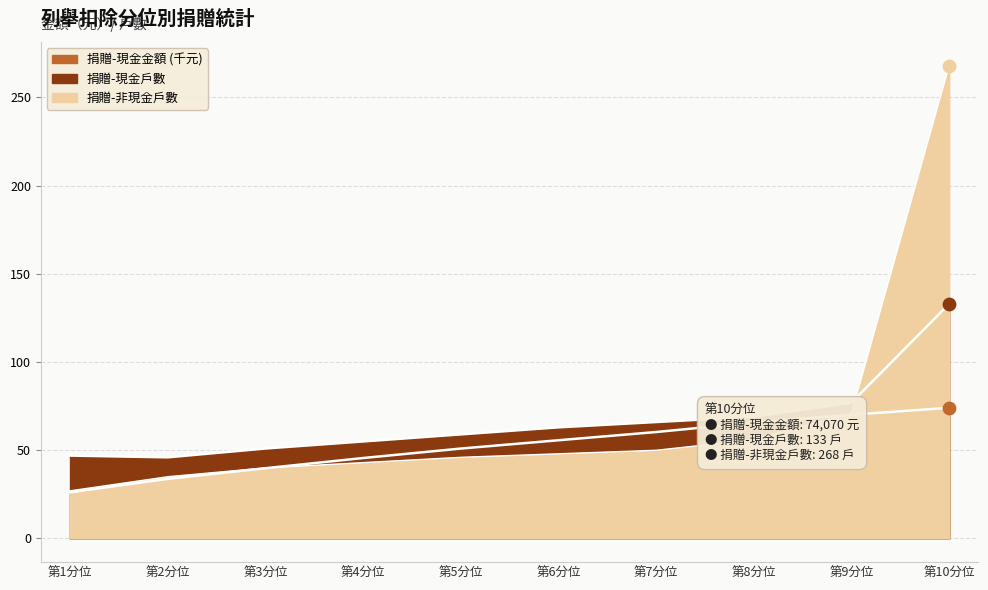

At how many categories does at least one series exceed 88?

1